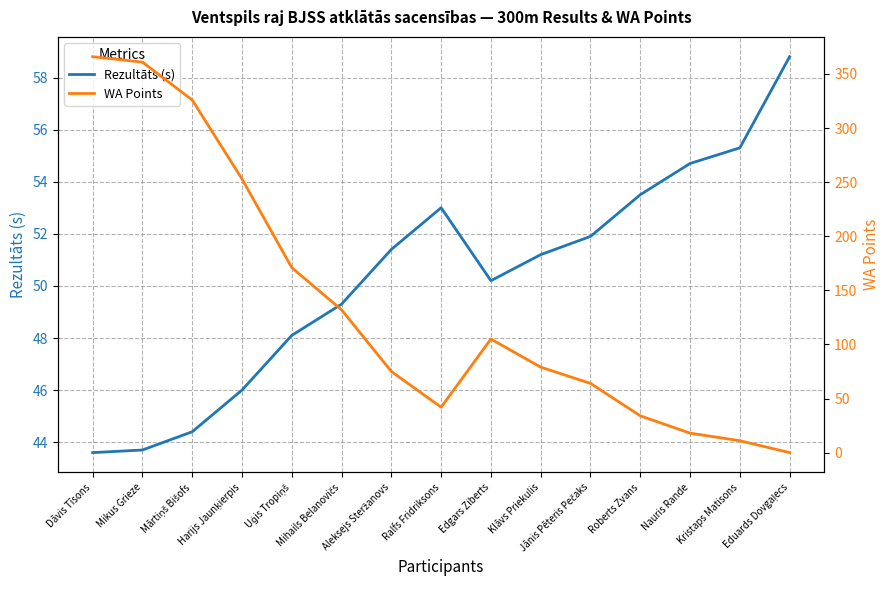

Which series has the largest total across all categories?

WA Points